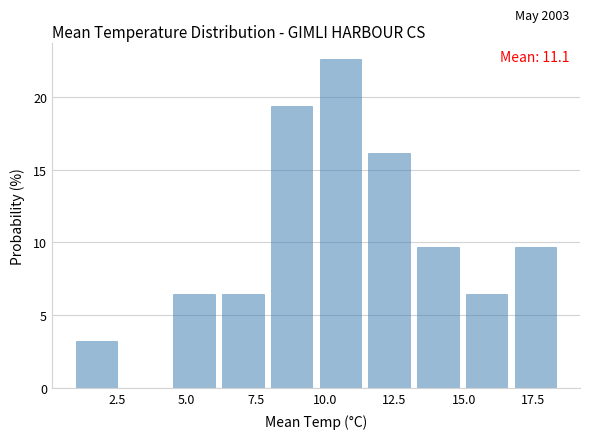

Read against the x-axis, roughly where is the centre of the tallest bar?

10.5